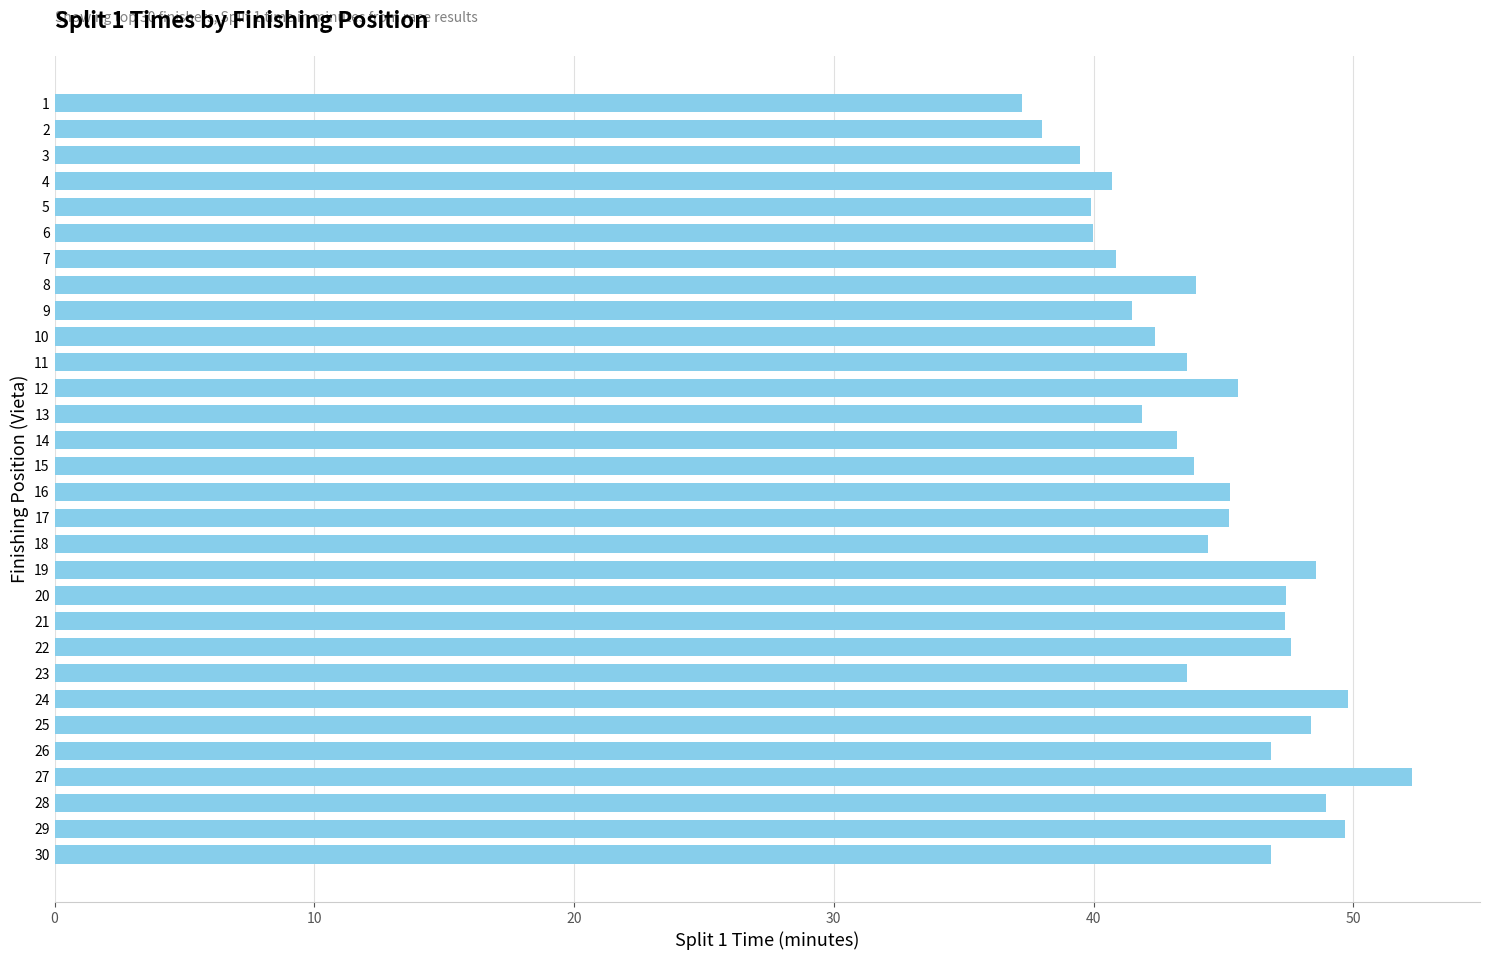

Count the number of categories in the chart.

30